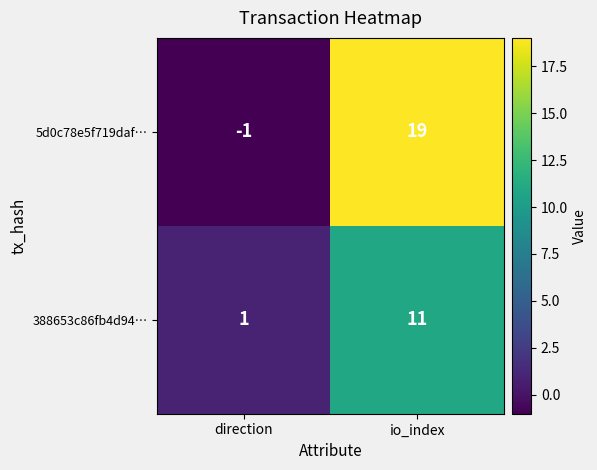

True or false: 388653c86fb4d94… has a value of 1 at direction.

True